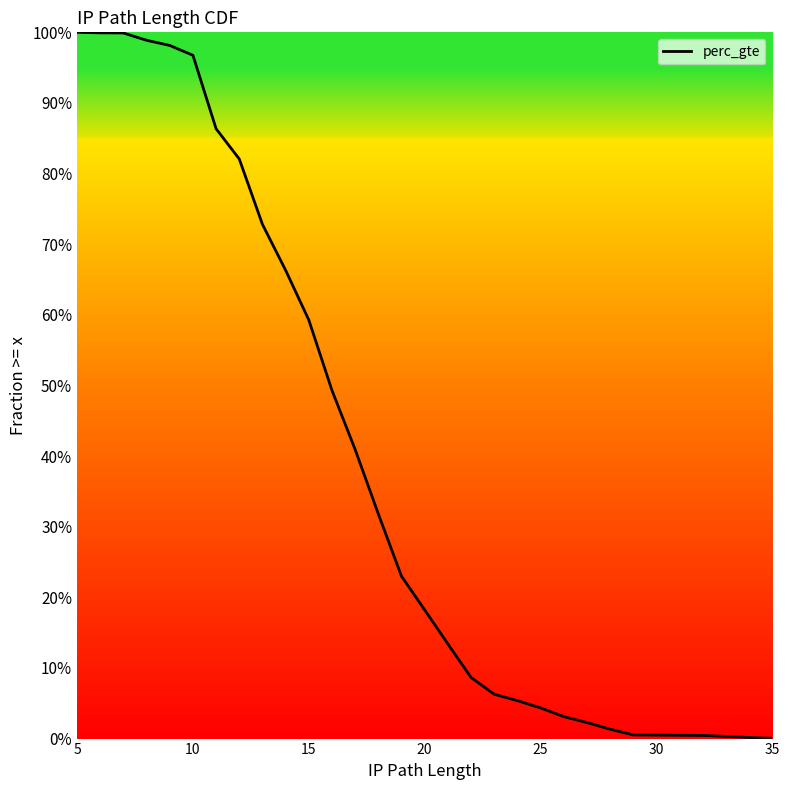

What is the difference between the second highest and second lowest values?

1.0